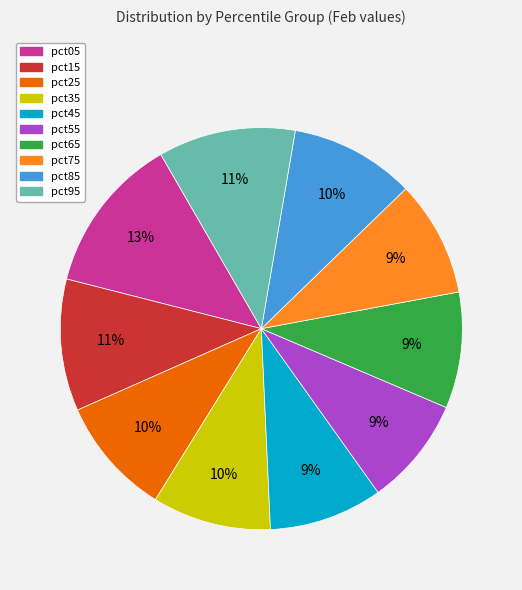

To the nearest percent, what is the difference between the largest and smallest slice percentages?

4%